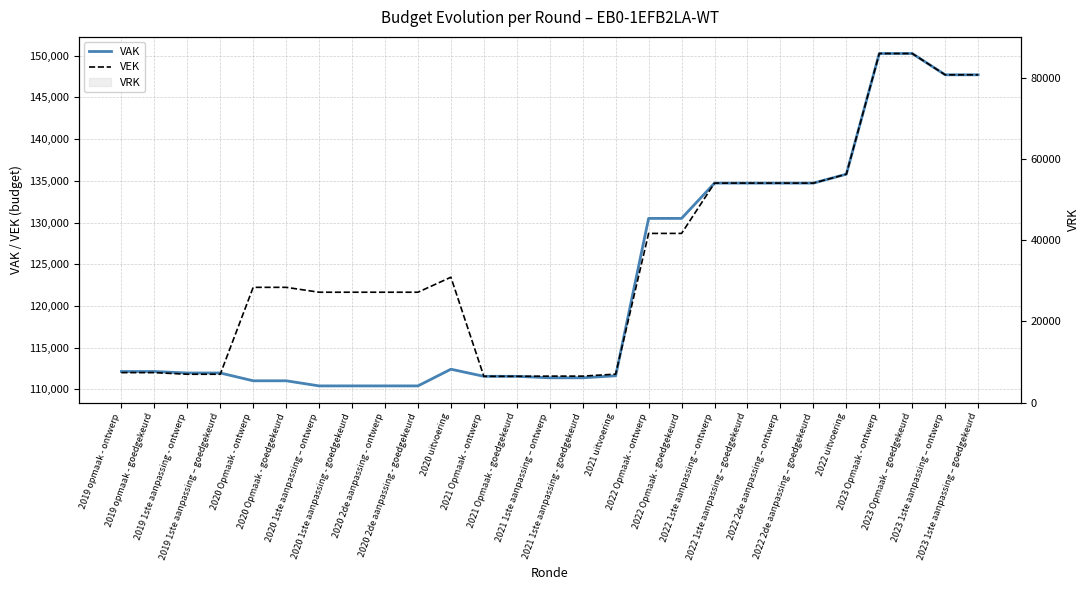

What is the total value across all series at 2020 uitvoering?

235849